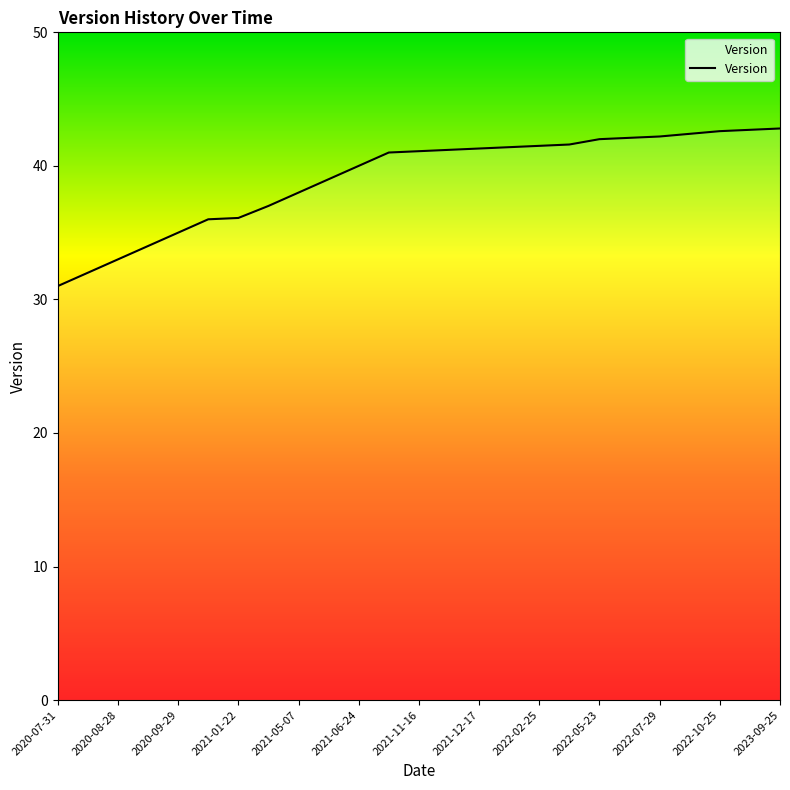

What is the difference between the maximum and minimum values?

11.8